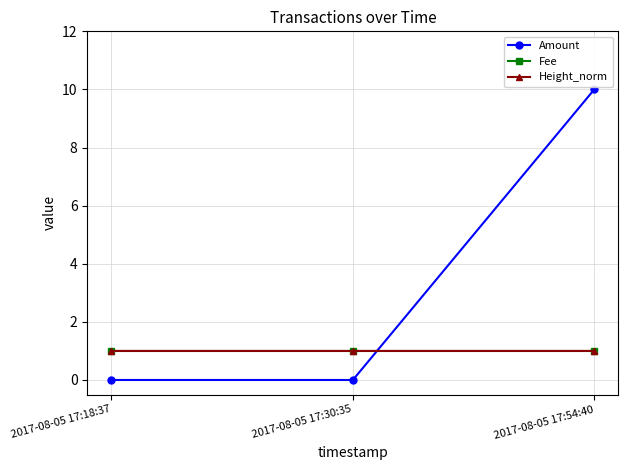

How many lines are shown in the chart?

3